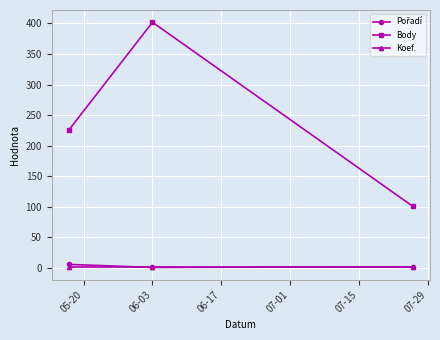

Which series has the widest spread of values?

Body